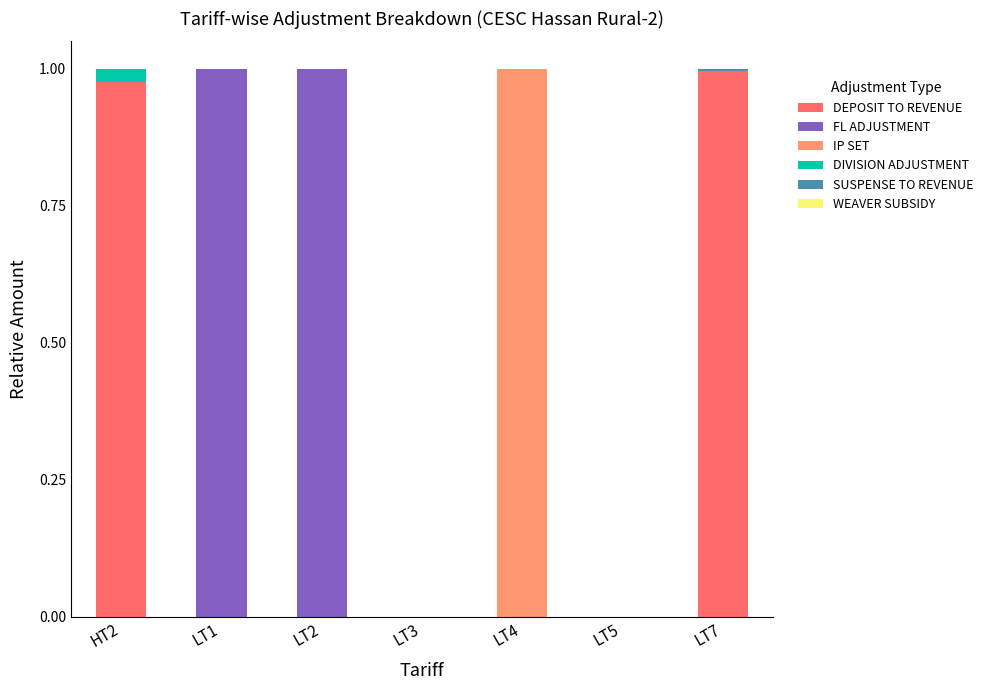

The DEPOSIT TO REVENUE series shows -0.4 at LT4. True or false?

False